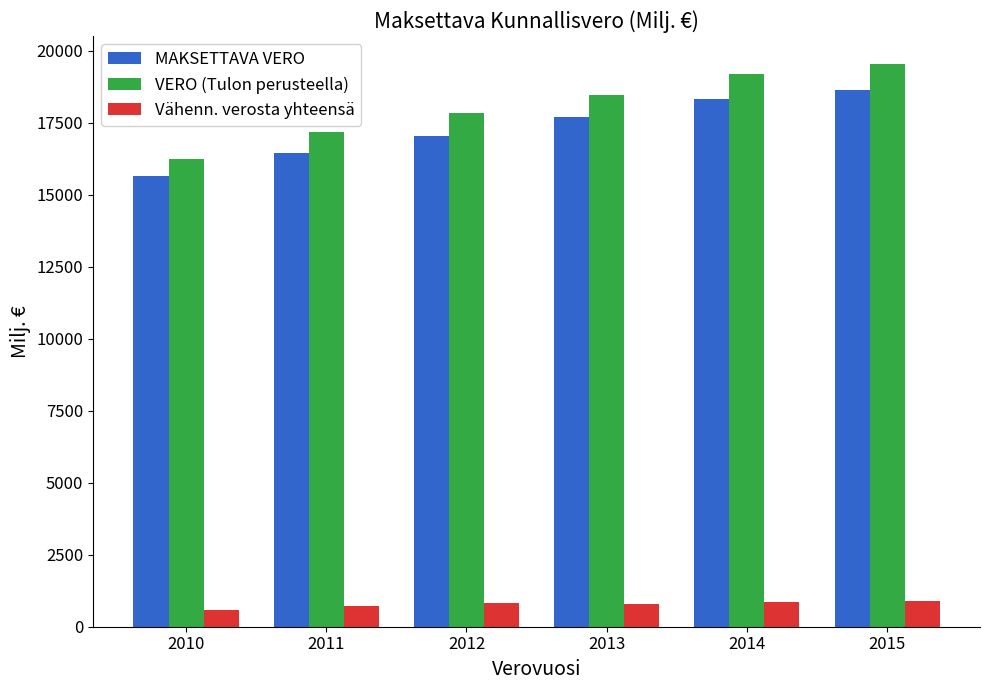

Which series changed the most between 2010 and 2015?

VERO (Tulon perusteella)